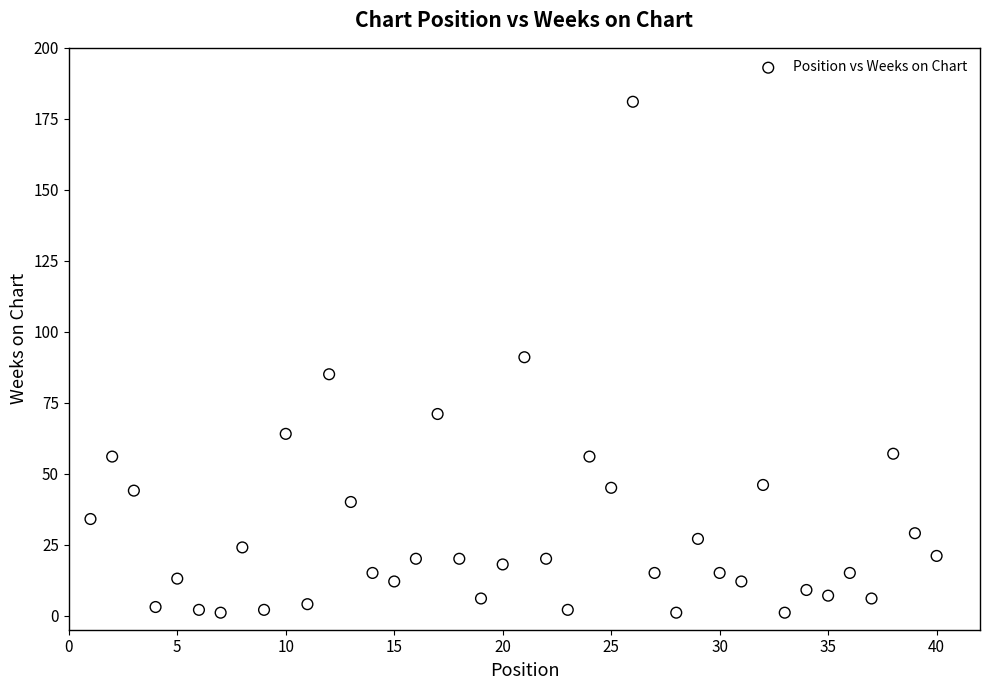

What is the range of X values (max minus min)?

39